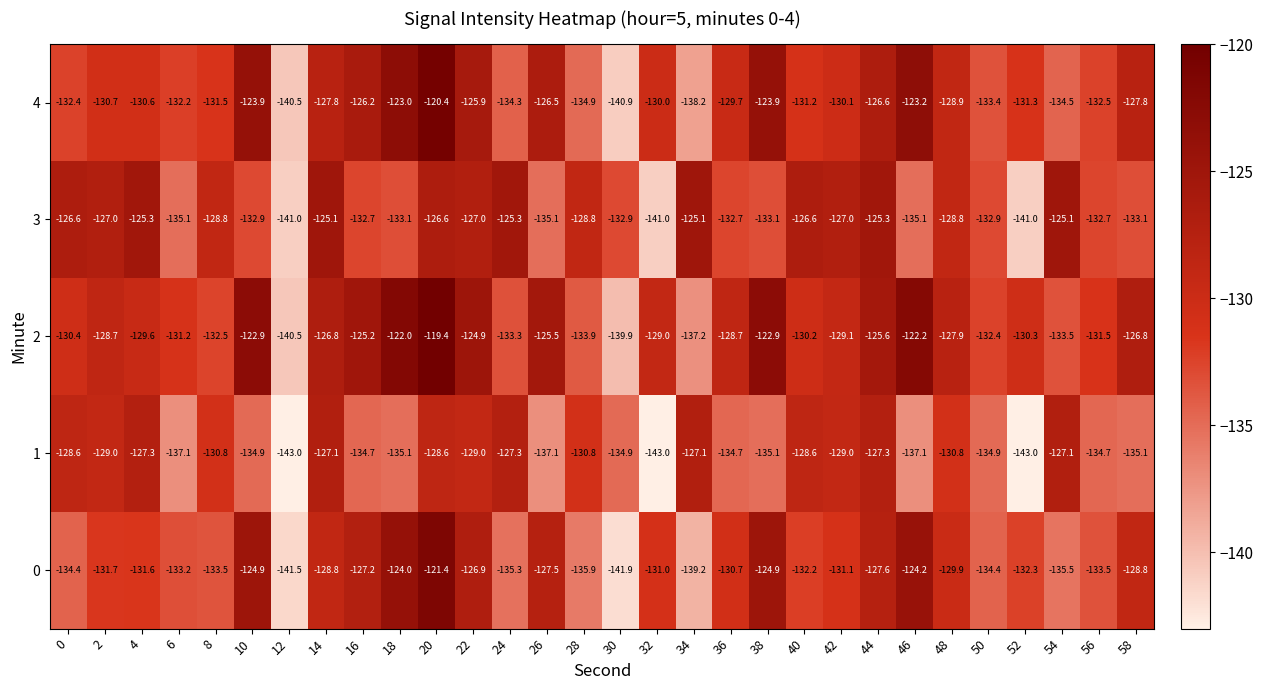

True or false: 1 has a value of -223.7 at 14.

False